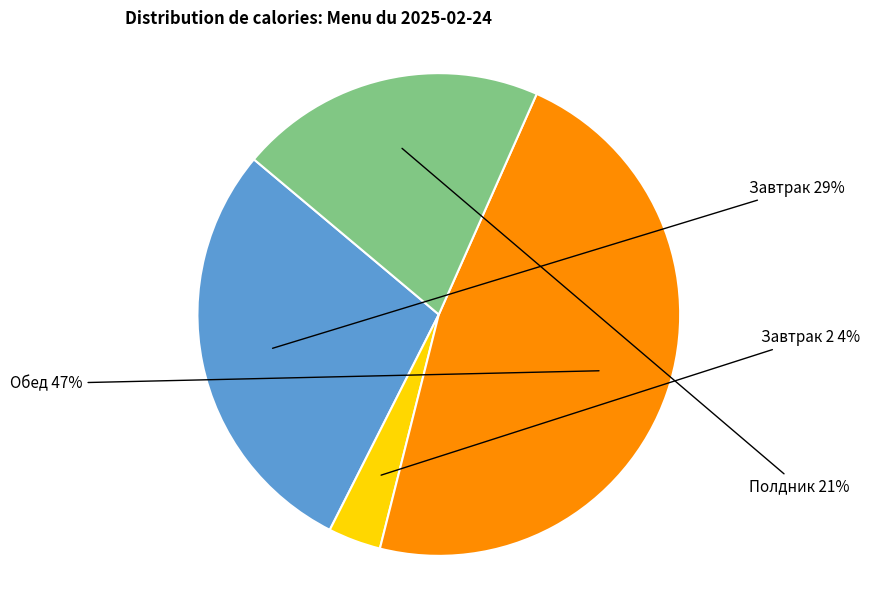

Which has a higher value, Завтрак 2 or Полдник?

Полдник